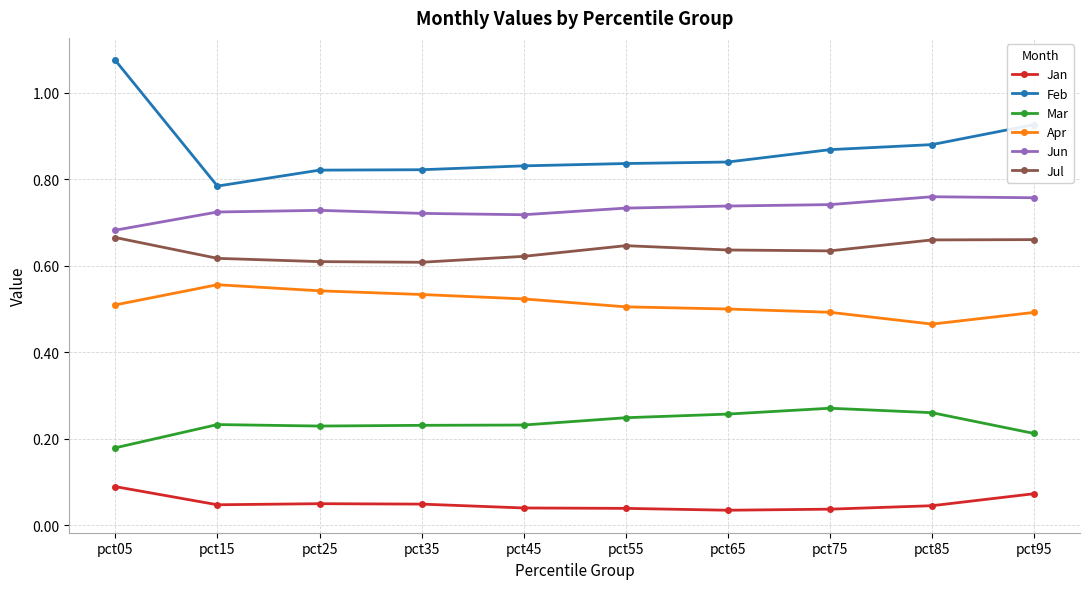

Which series has the largest total across all categories?

Feb